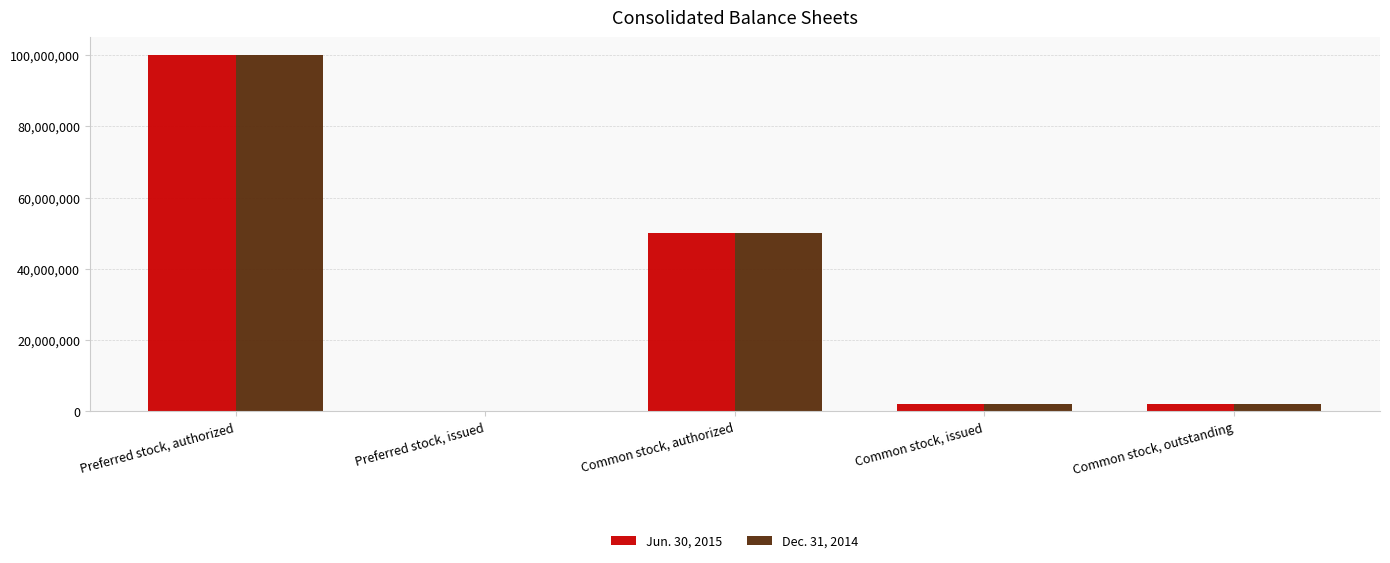

Where is Jun. 30, 2015 nearest to the value 50000000?

Common stock, authorized